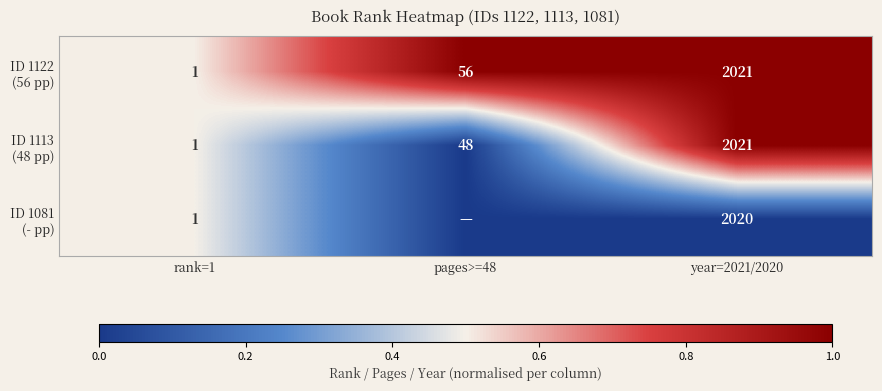

What is the total value across all series at year=2021/2020?

6062